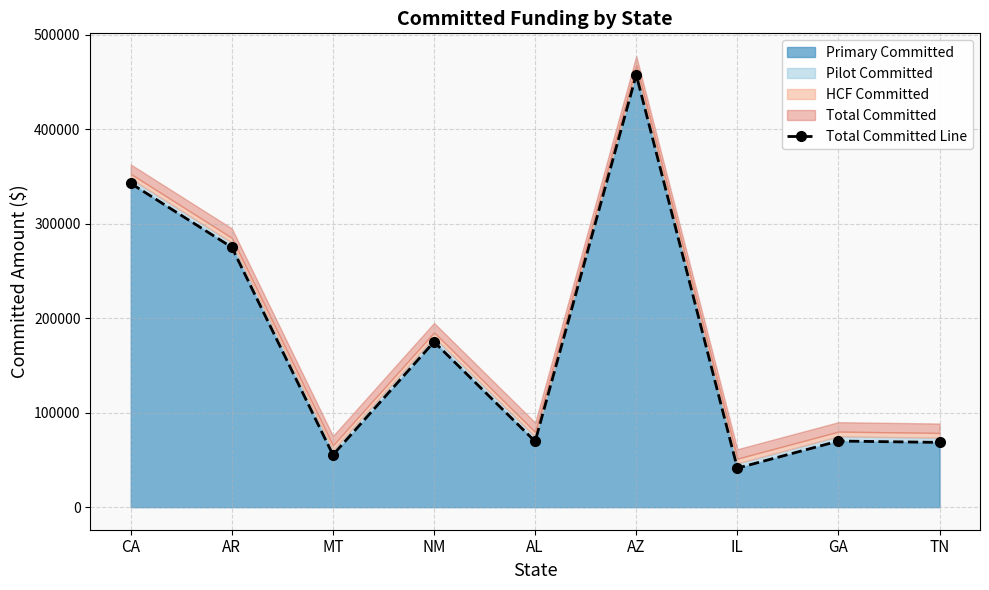

How many categories are shown in the chart?

9